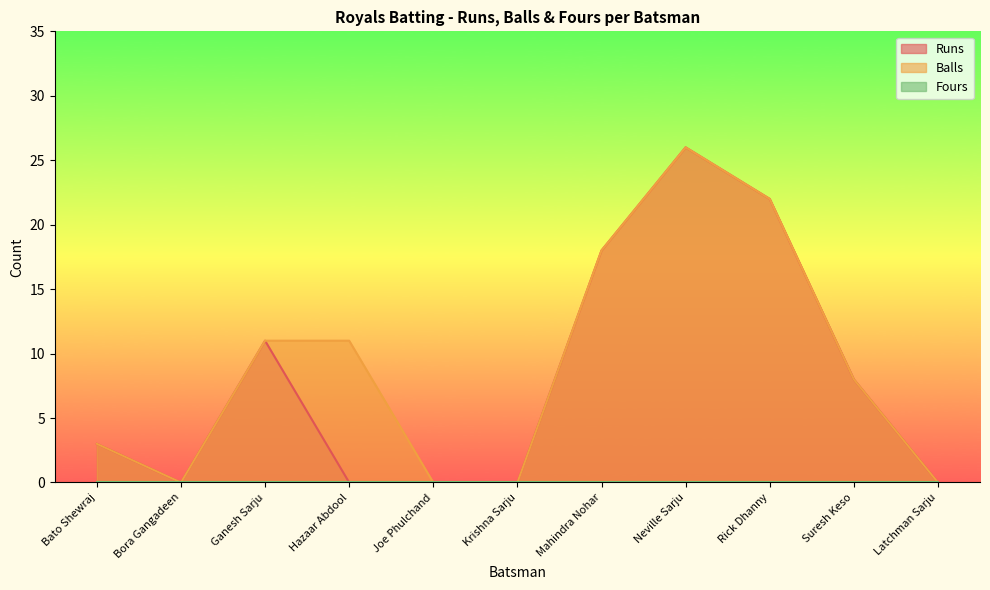

Rank the categories by Runs value from highest to lowest.

Neville Sarju, Rick Dhanny, Mahindra Nohar, Ganesh Sarju, Suresh Keso, Bato Shewraj, Bora Gangadeen, Hazaar Abdool, Joe Phulchand, Krishna Sarju, Latchman Sarju